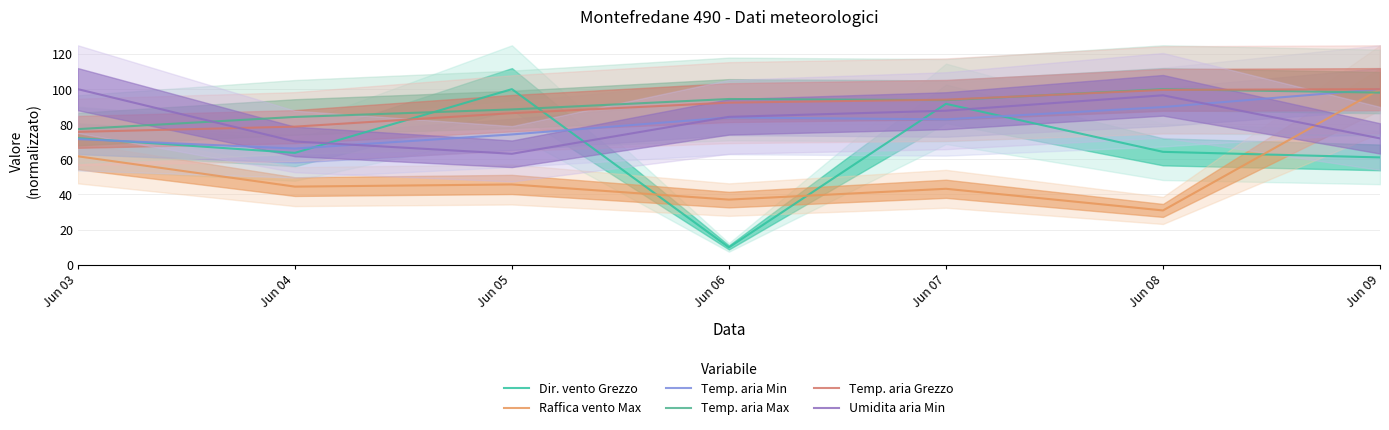

How many interior local valleys does the Raffica vento Max series have?

3